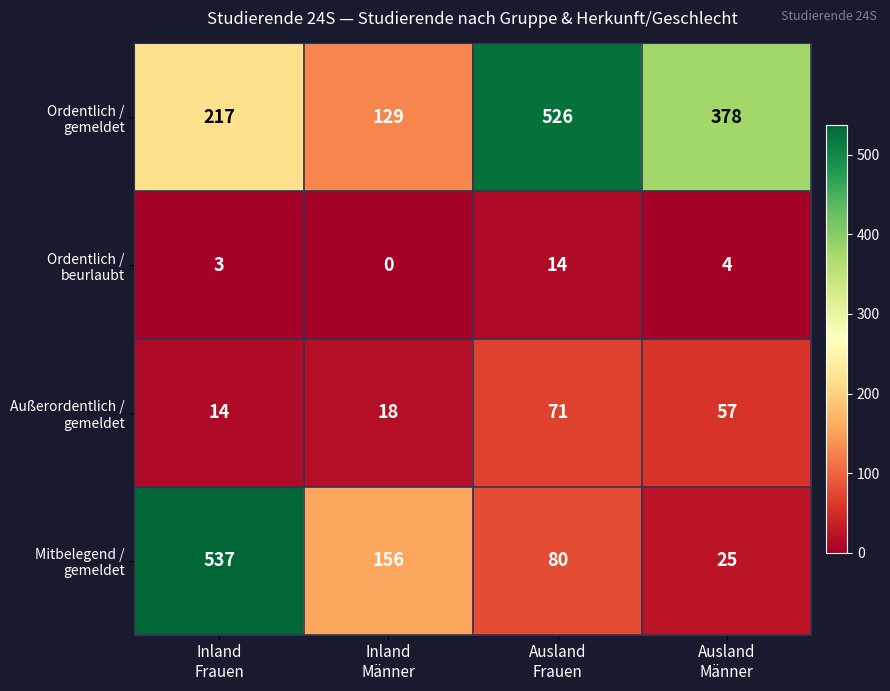

What is the maximum value shown in the chart?

537